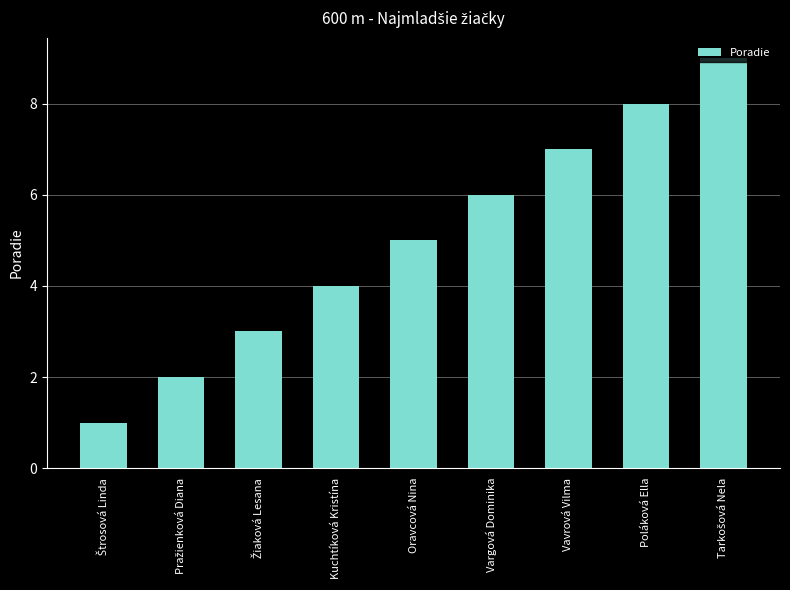

What is the difference between the second highest and minimum values?

7